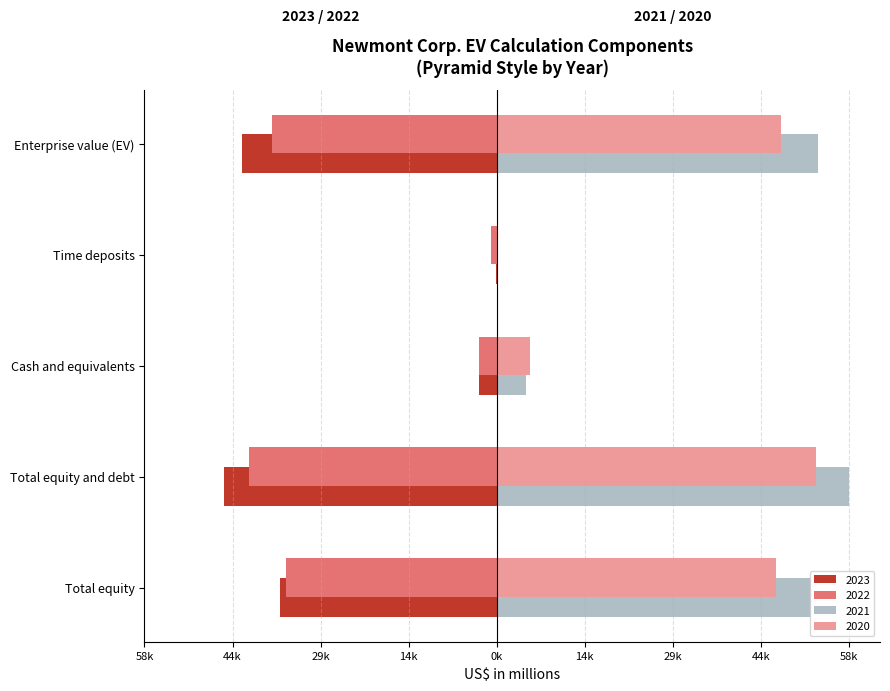

What are all the series names shown in the legend?

2023, 2022, 2021, 2020